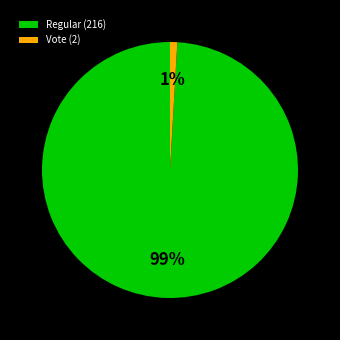

The Vote (2) slice represents 12% of the pie. True or false?

False